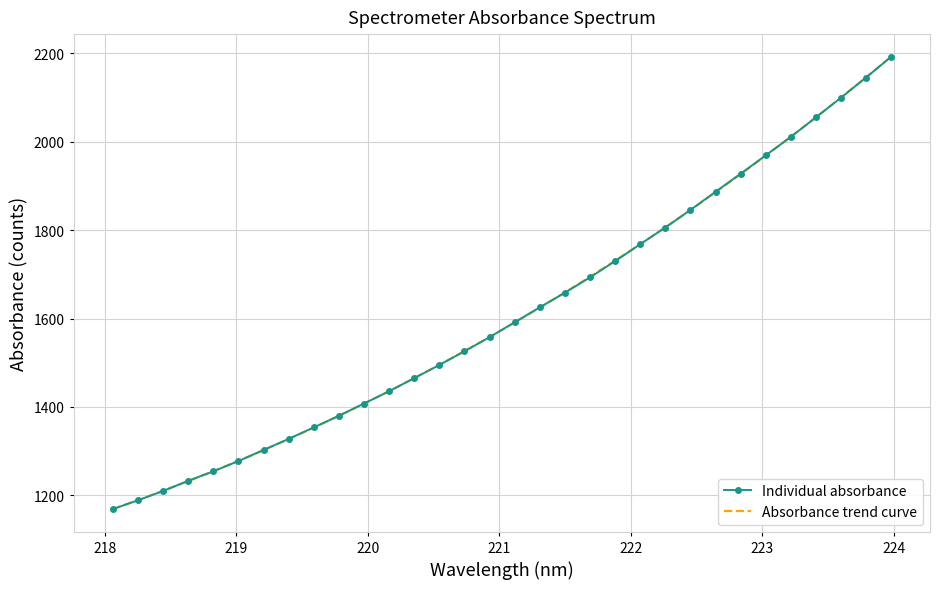

What is the greatest value displayed?

2192.5